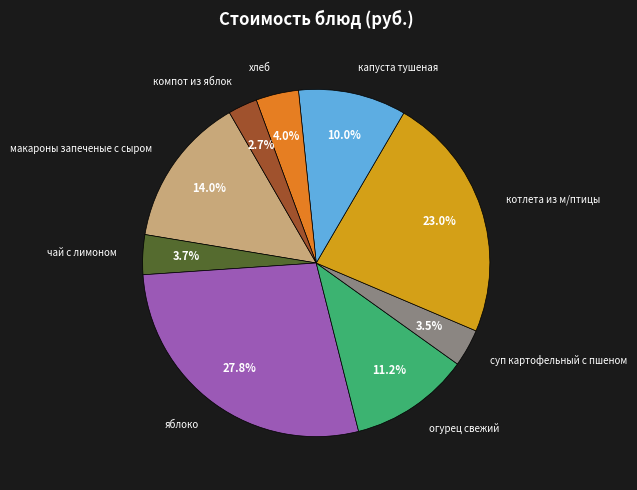

Approximately how many times larger is the value at компот из яблок compared to хлеб?

0.7